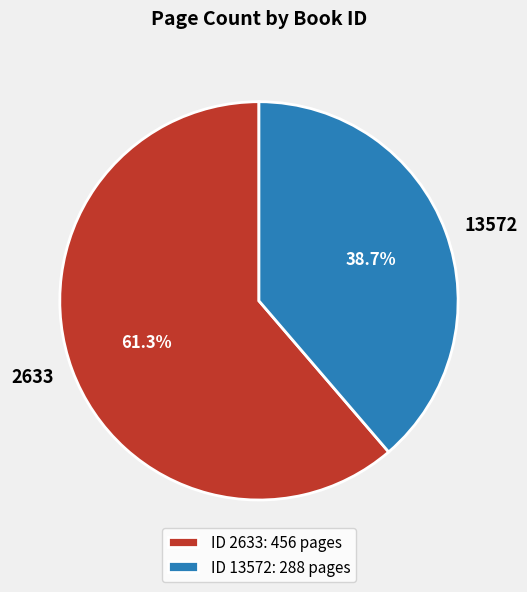

To the nearest percent, what is the combined percentage of 13572 and 2633?

100%